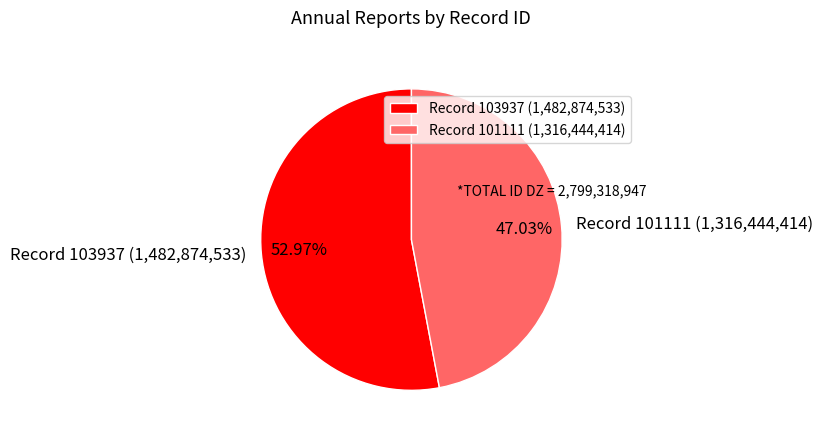

How many segments does this pie chart have?

2